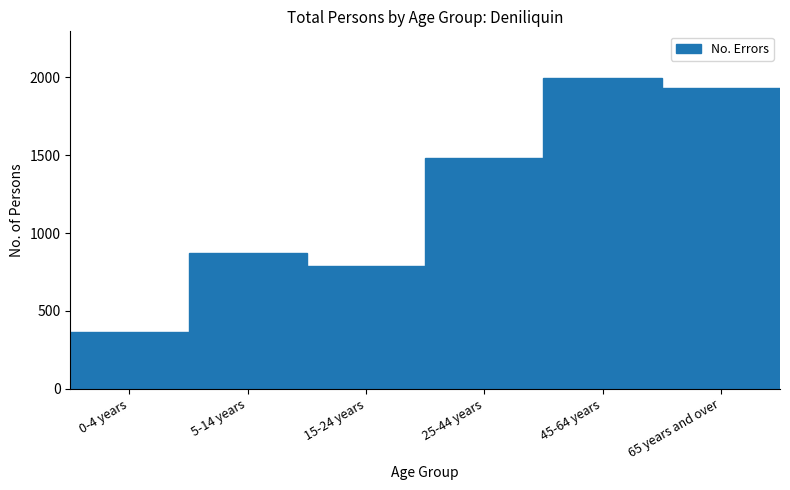

Reading left to right, list all the values displayed in this chart.

364	870	786	1481	1996	1930